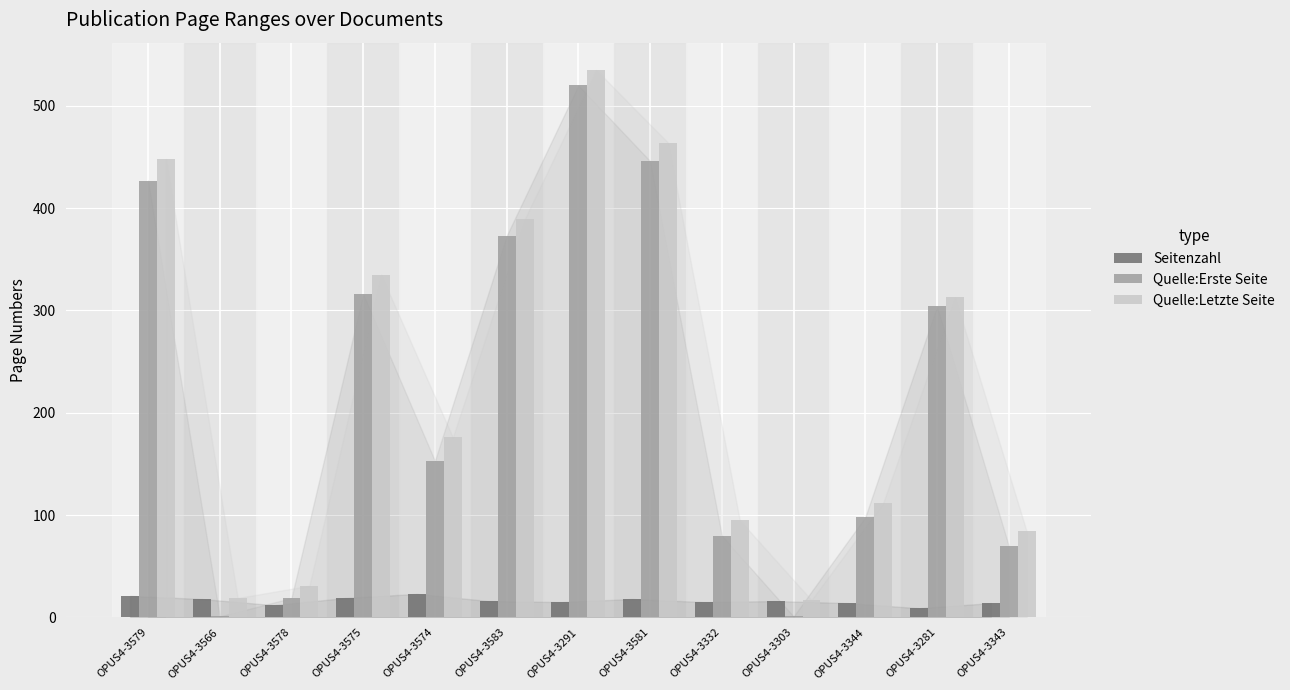

How many groups of bars are there?

13